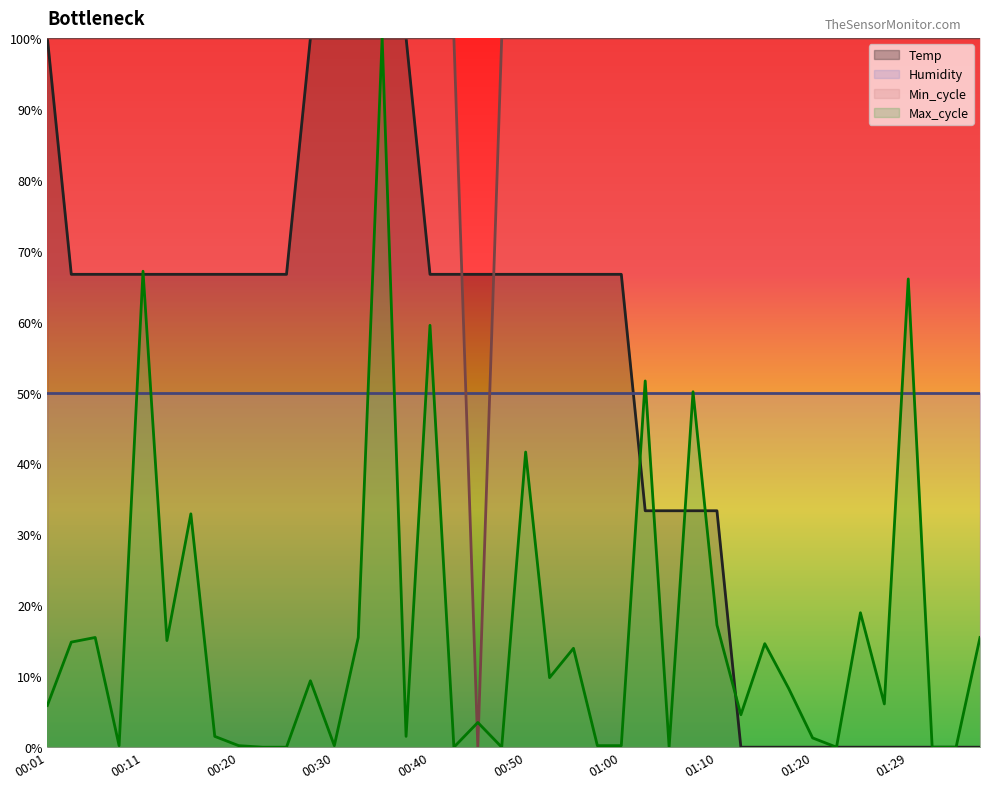

Which category has the highest value in the Min_cycle series?

00:01